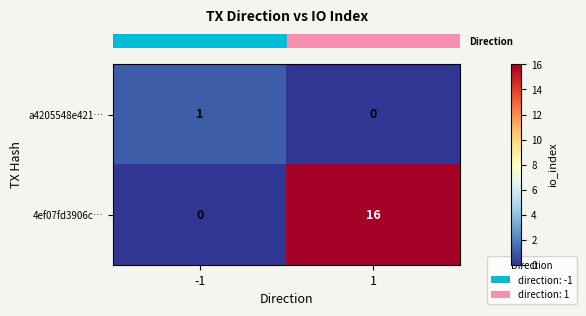

Which series changed the most between -1 and 1?

4ef07fd3906c…